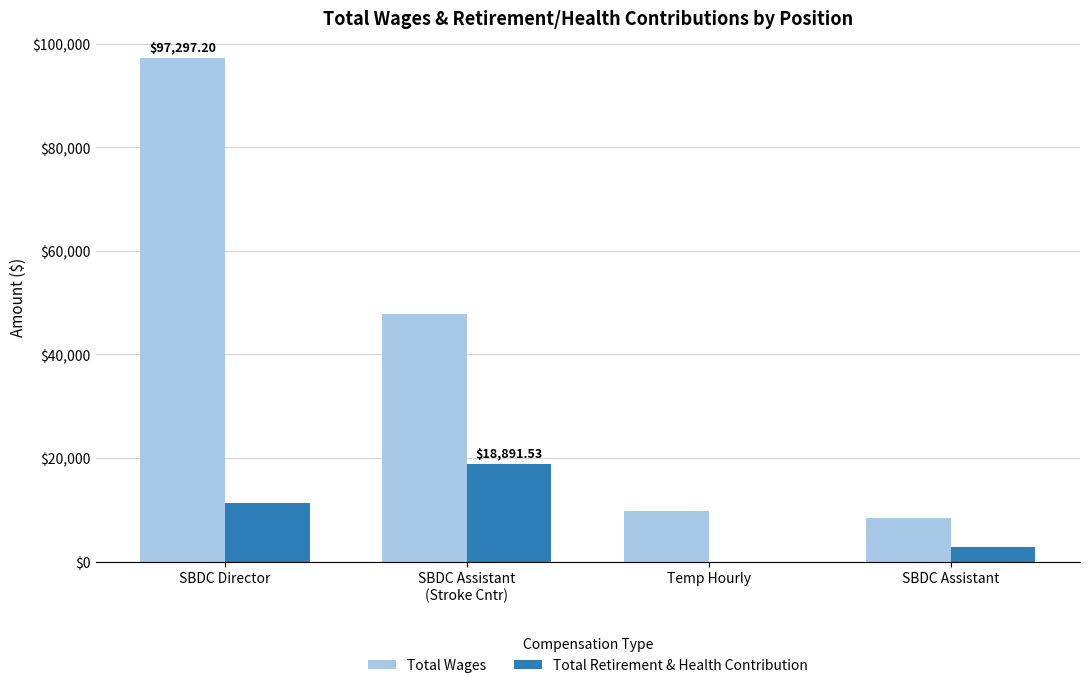

What is the sum of the Total Wages values at SBDC Director and SBDC Assistant?

105690.6